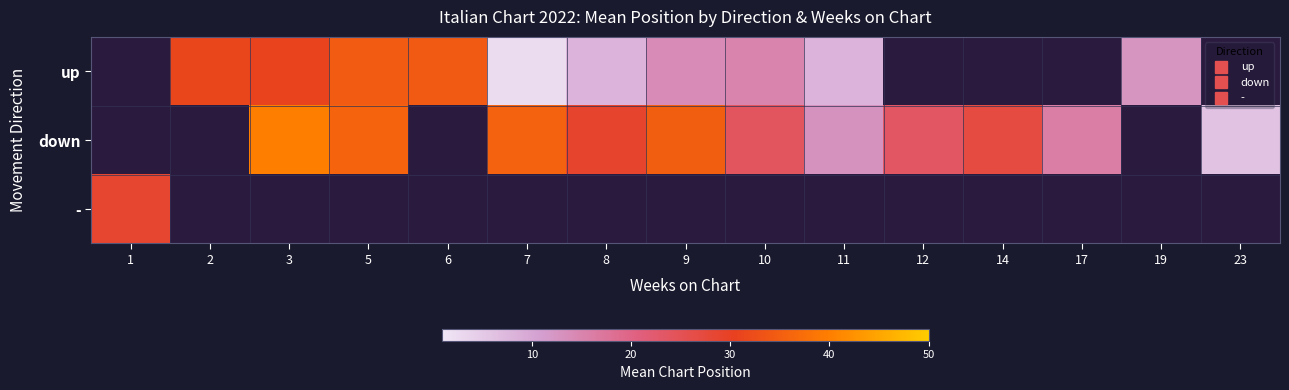

Is the value of down at 6 greater than the value of - at 12?

No